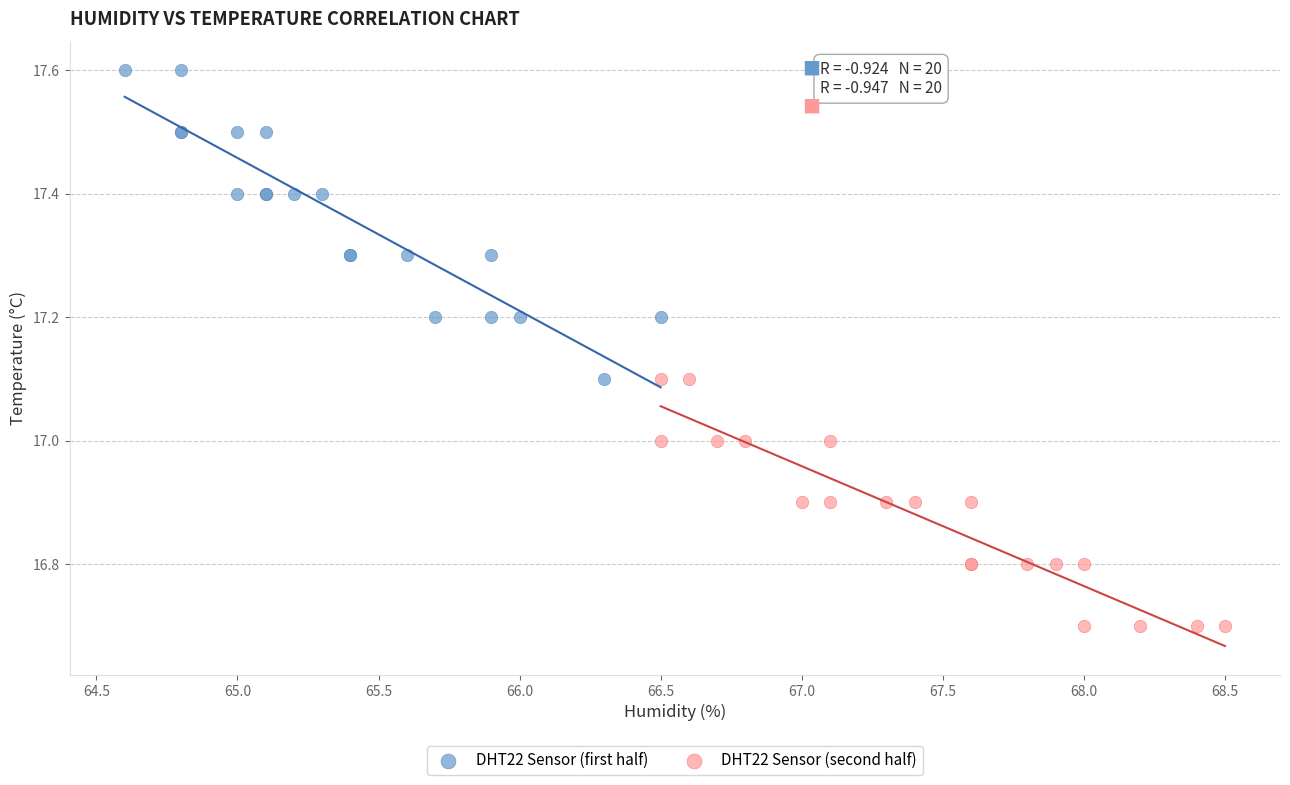

Which series contains the highest Y value?

DHT22 Sensor (first half)